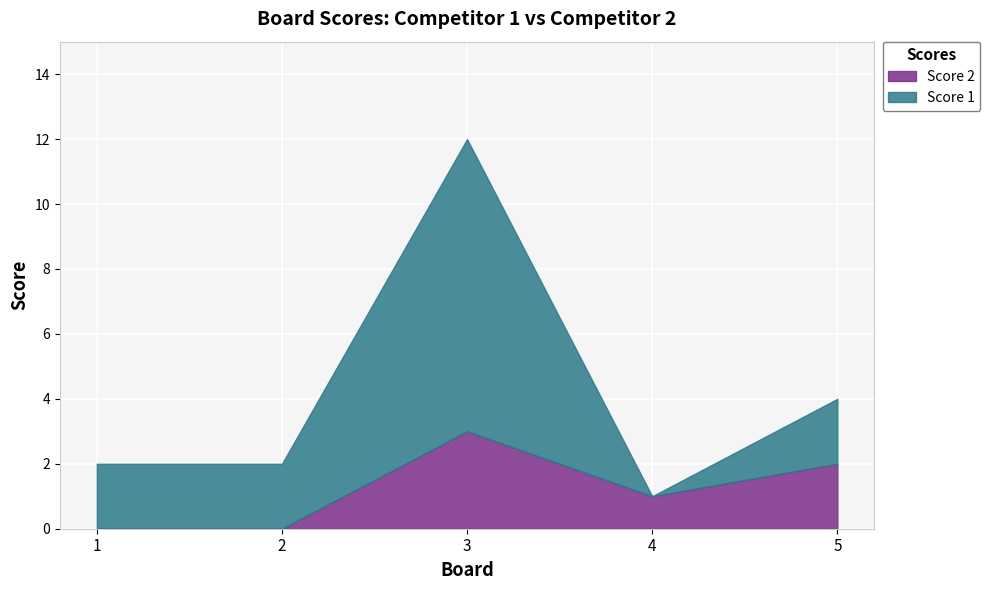

Which series has the largest range (max minus min)?

Score 1